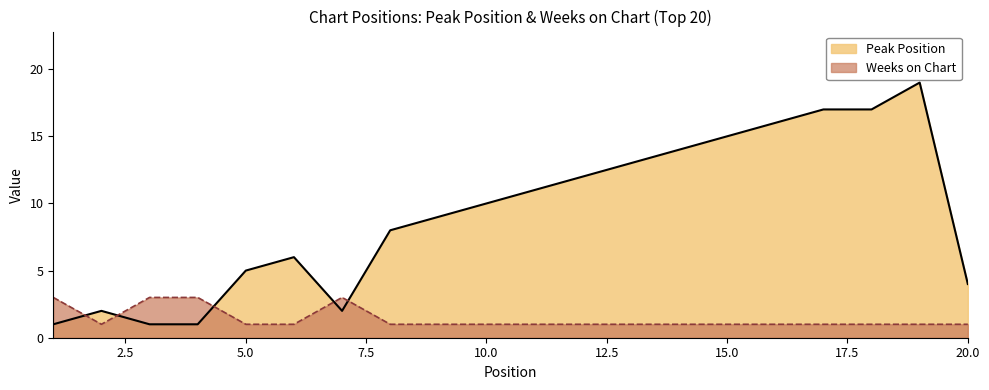

What is the difference between the highest and lowest values at 13?

12